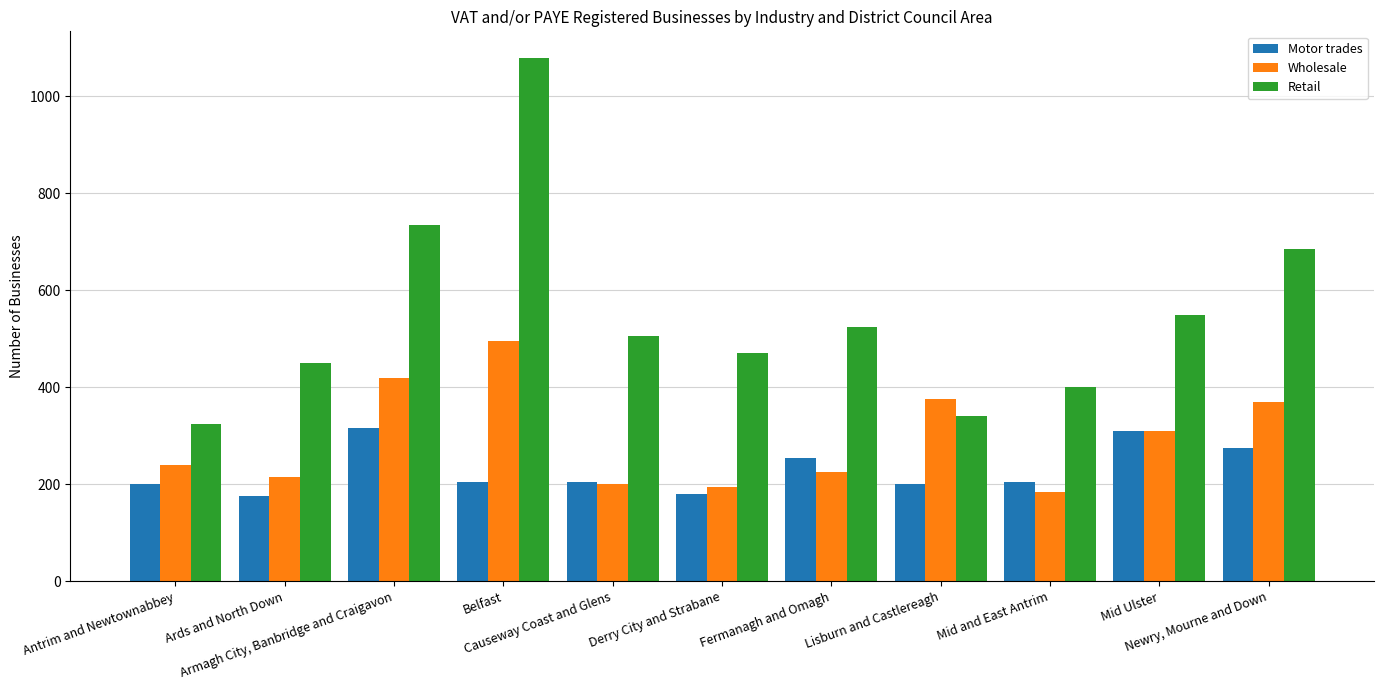

At Mid and East Antrim, list the series in order from largest to smallest.

Retail, Motor trades, Wholesale